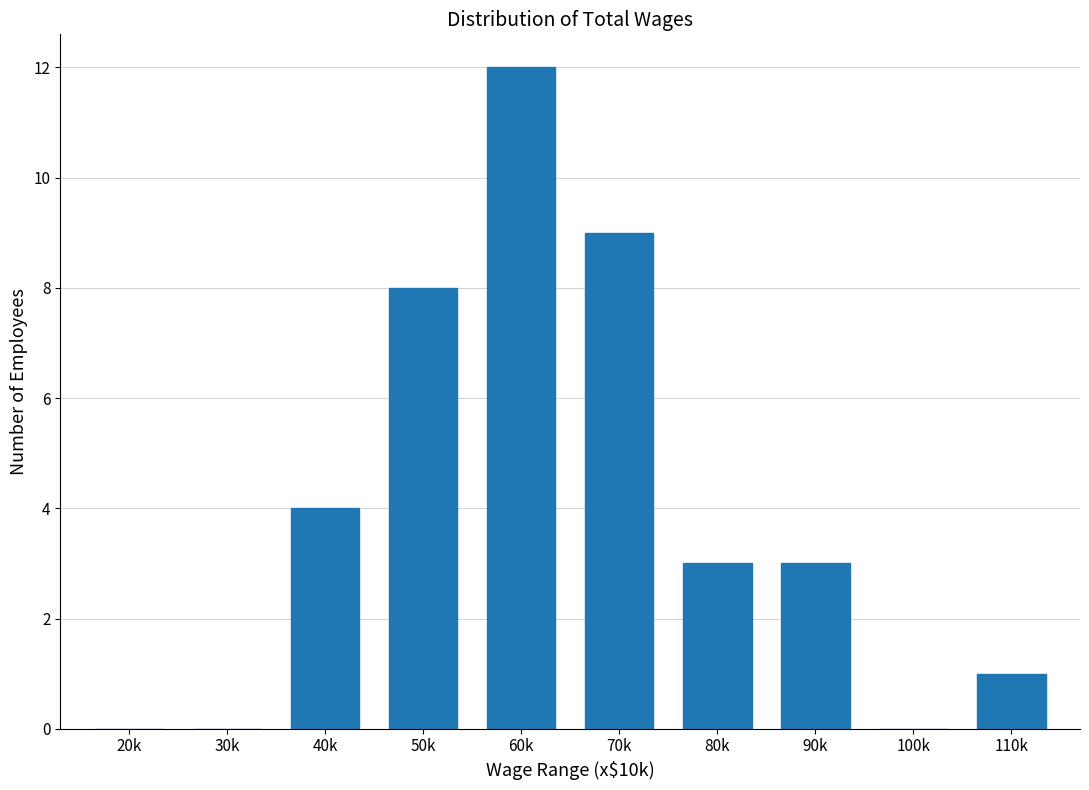

Reading right to left, extract all data points from this chart.

110k=1	100k=0	90k=3	80k=3	70k=9	60k=12	50k=8	40k=4	30k=0	20k=0